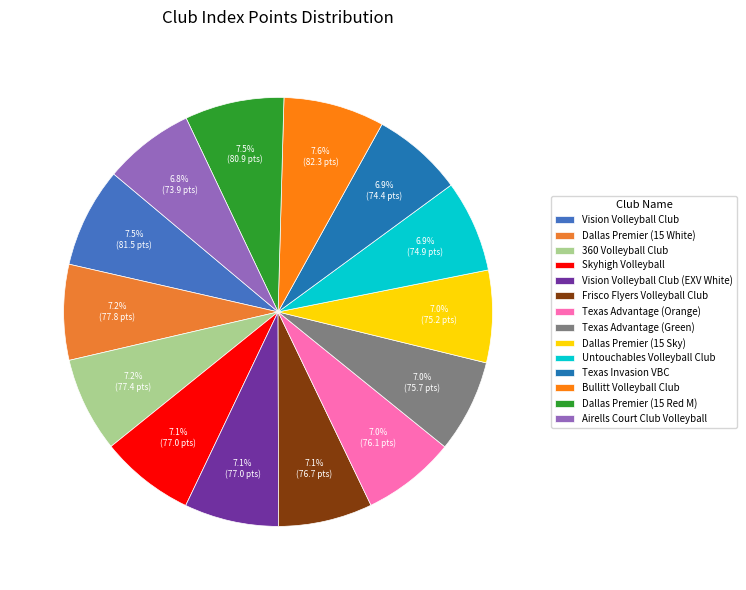

True or false: Texas Invasion VBC accounts for 7% of the total.

True